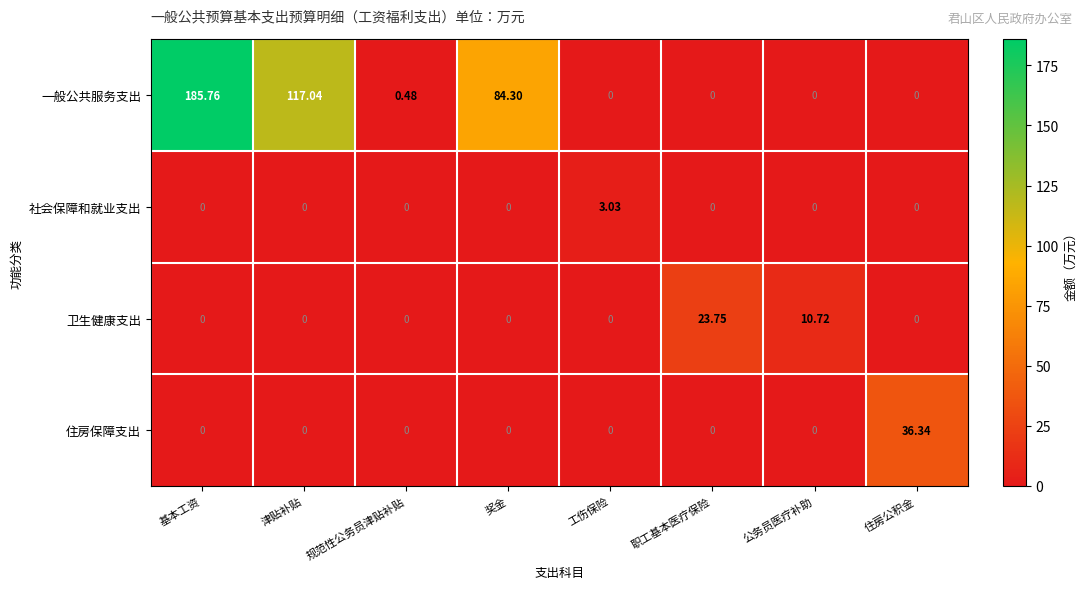

At how many categories does at least one series exceed 30?

4